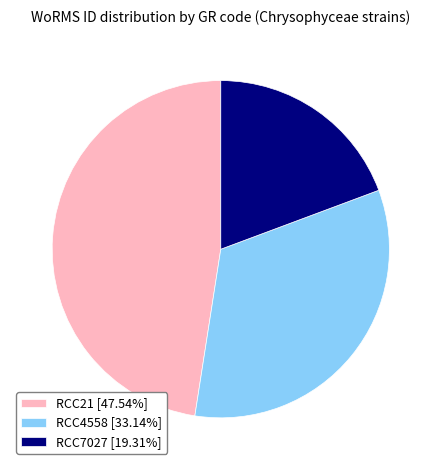

Does any single category account for the majority?

No